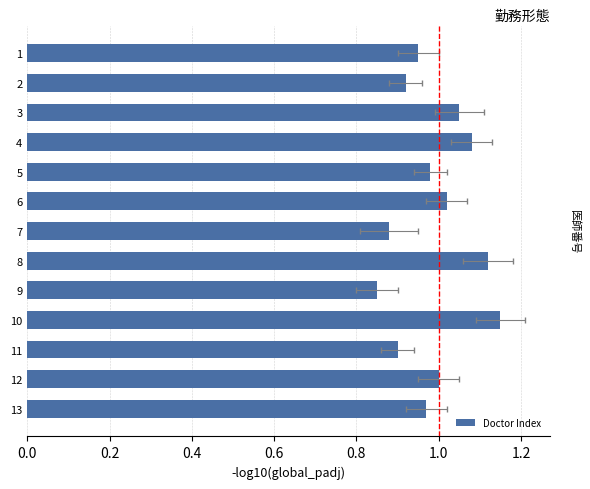

The value at 11 is 1.6. True or false?

False